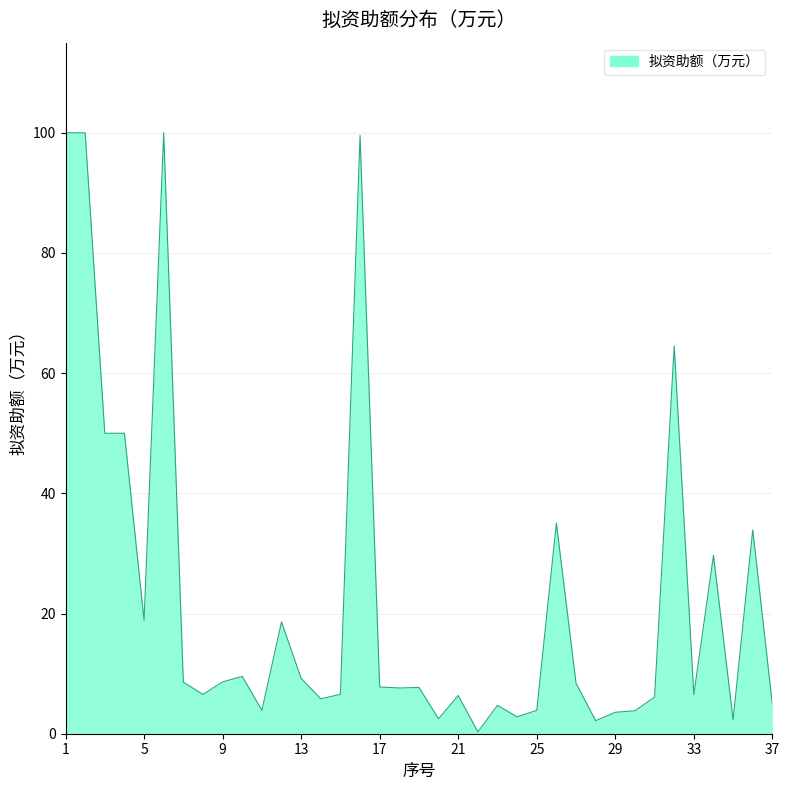

Reading left to right, list all the values displayed in this chart.

1=100.0	2=100.0	3=50.0	4=50.0	5=18.9	6=100.0	7=8.6	8=6.5	9=8.6	10=9.5	11=3.9	12=18.6	13=9.2	14=5.8	15=6.6	16=99.6	17=7.8	18=7.6	19=7.7	20=2.5	21=6.4	22=0.3	23=4.7	24=2.8	25=3.9	26=35.1	27=8.4	28=2.2	29=3.6	30=3.8	31=6.1	32=64.5	33=6.5	34=29.7	35=2.4	36=33.9	37=4.8